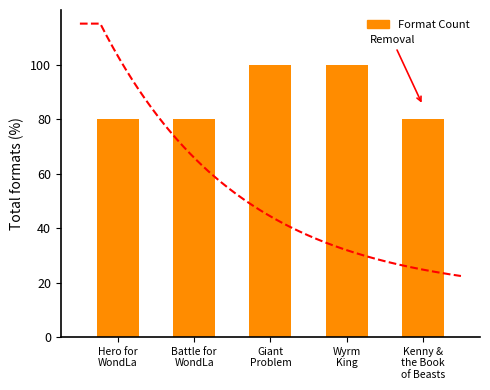

How many bars are there in total?

5